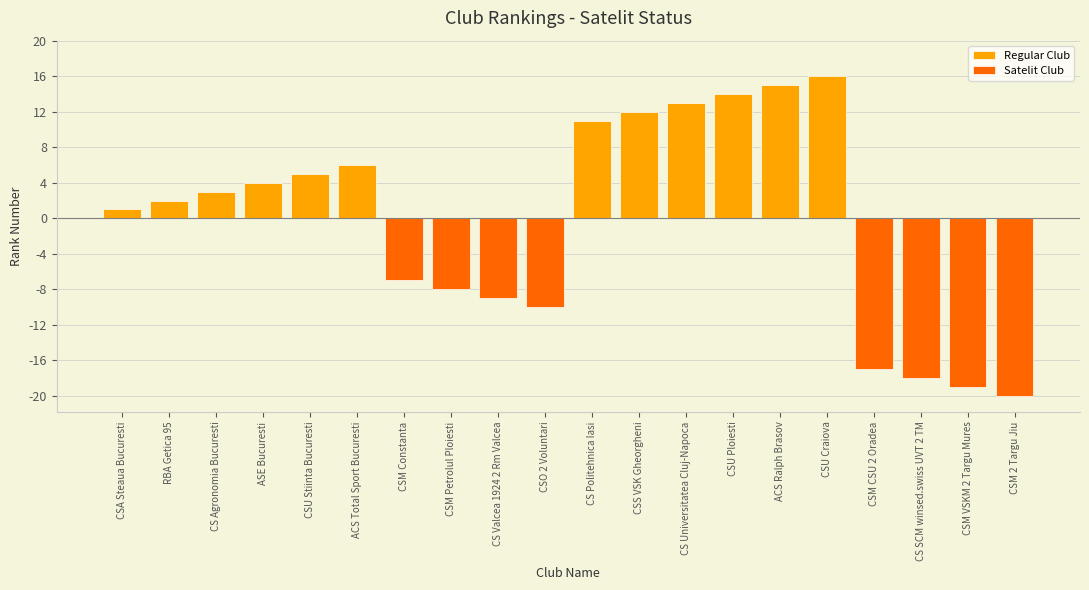

List the labels in order of Regular Club value, largest first.

CSU Craiova, ACS Ralph Brasov, CSU Ploiesti, CS Universitatea Cluj-Napoca, CSS VSK Gheorgheni, CS Politehnica Iasi, ACS Total Sport Bucuresti, CSU Stiinta Bucuresti, ASE Bucuresti, CS Agronomia Bucuresti, RBA Getica 95, CSA Steaua Bucuresti